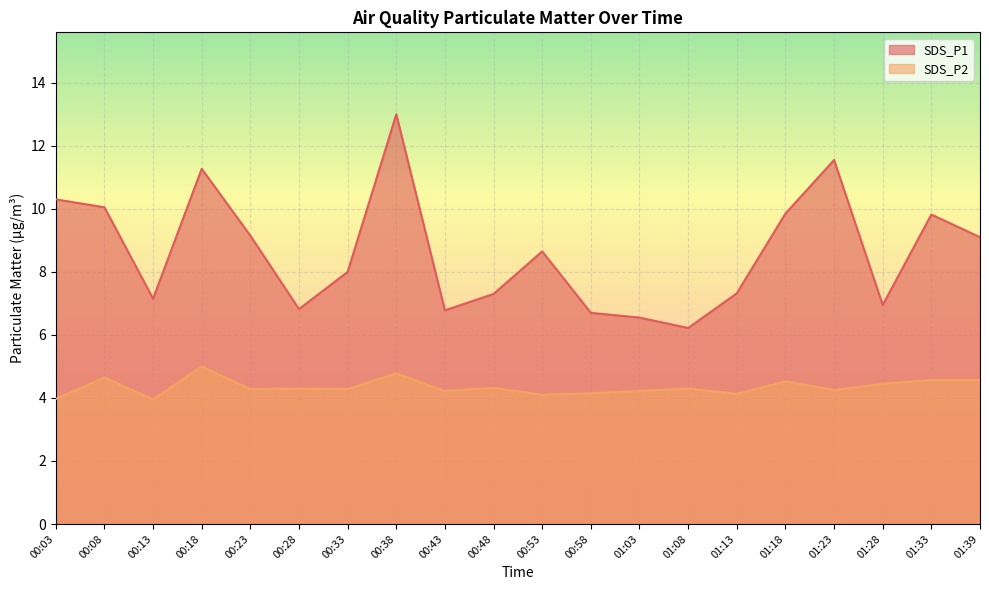

Which series changed the most between 00:28 and 01:39?

SDS_P1